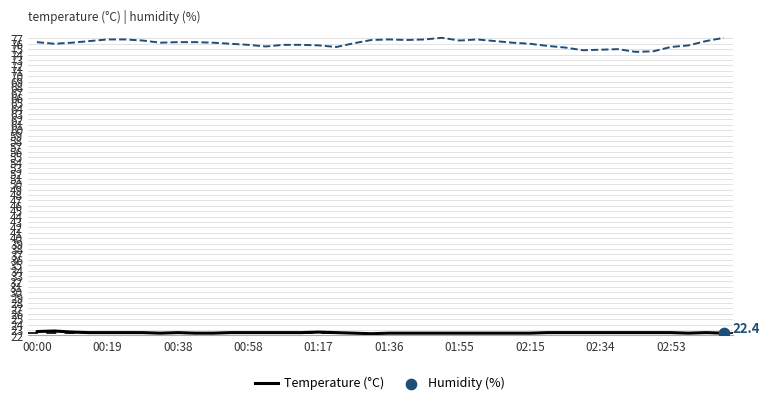

Which series has the largest range (max minus min)?

Humidity (%)